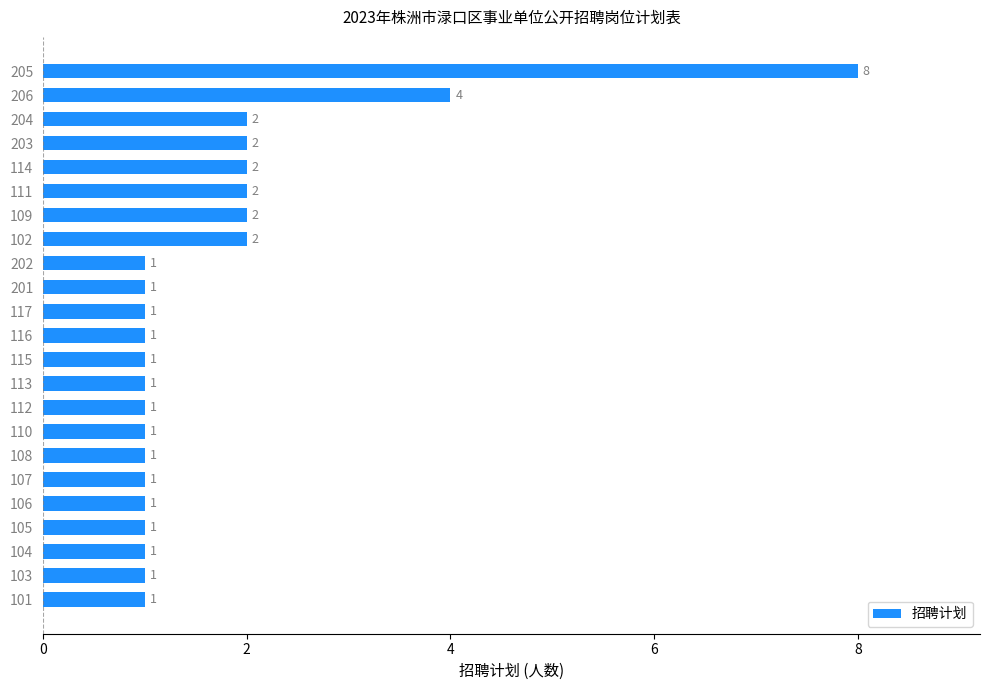

Count the values in the range 1 to 2.

21